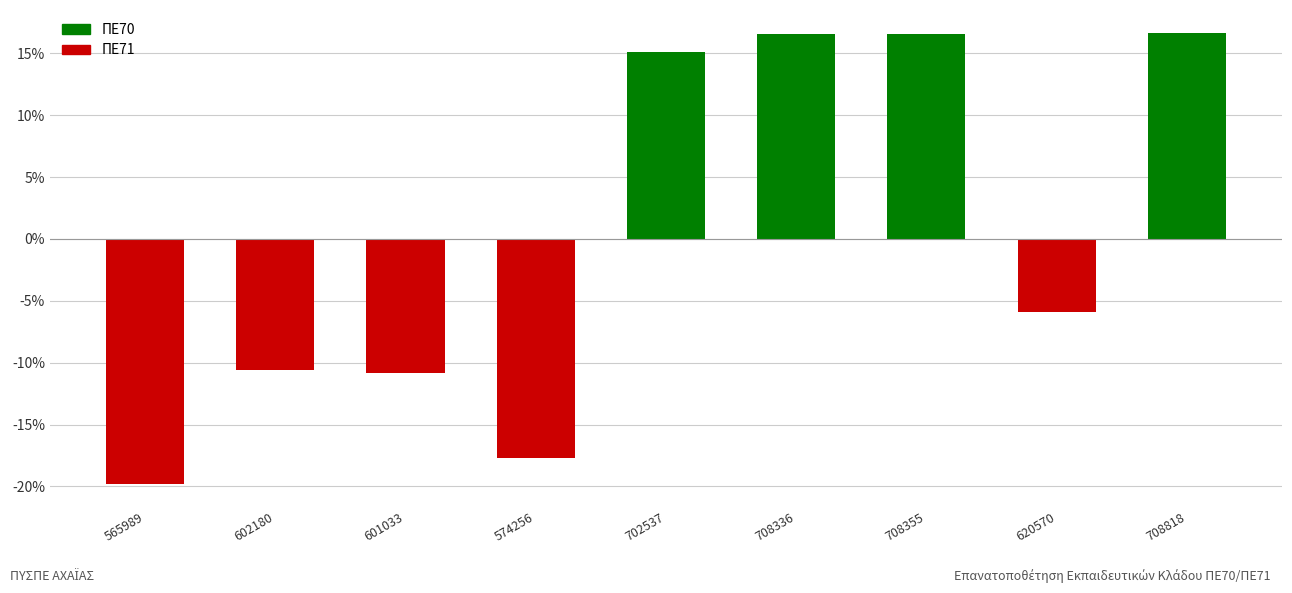

What is the label of the 3rd bar from the left?

601033